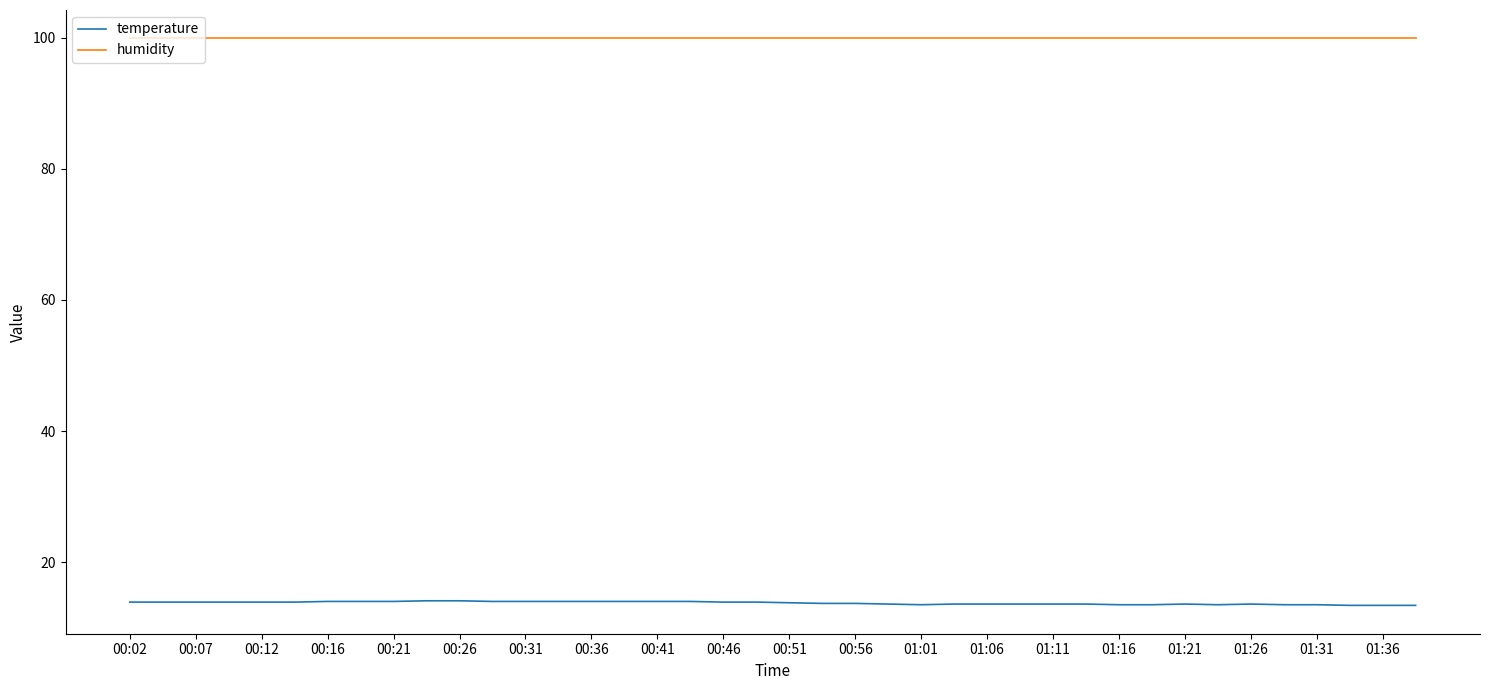

Rank the series by their maximum value, from lowest to highest.

temperature, humidity